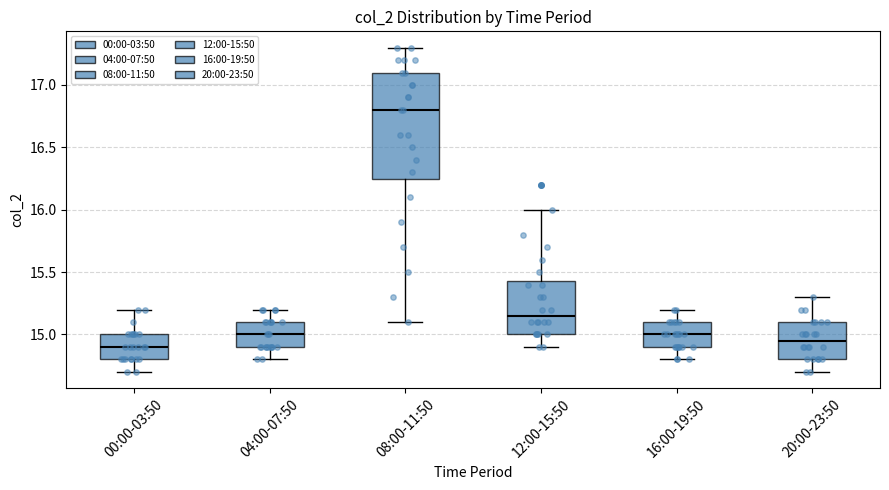

Which box is the tallest, from its lower edge to its upper edge?

08:00-11:50